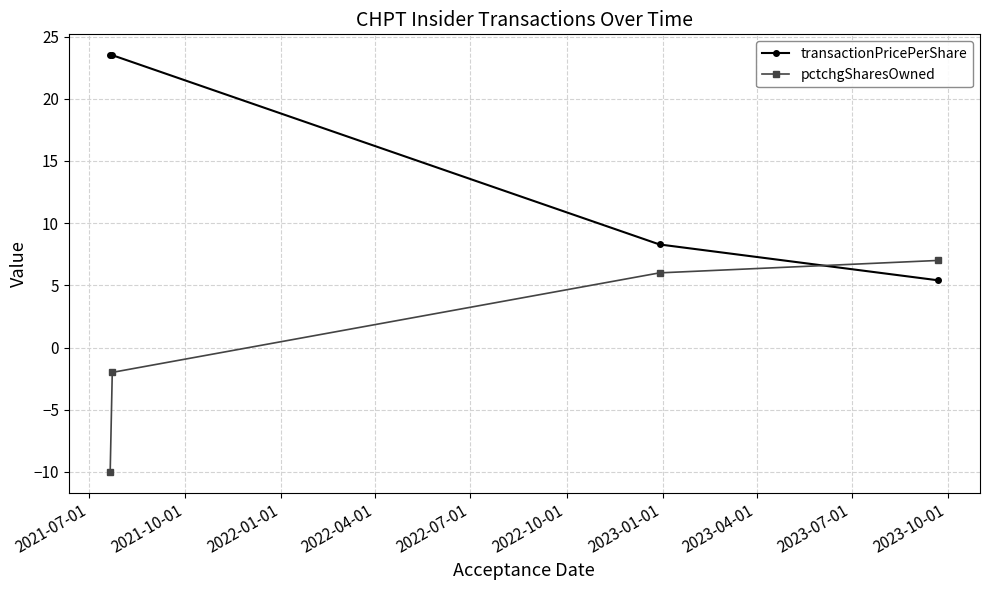

What is the highest value of the transactionPricePerShare series?

23.5